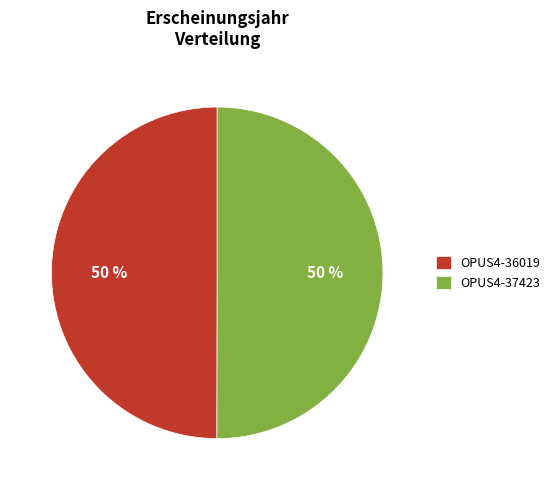

To the nearest percent, what portion does OPUS4-36019 represent?

50%